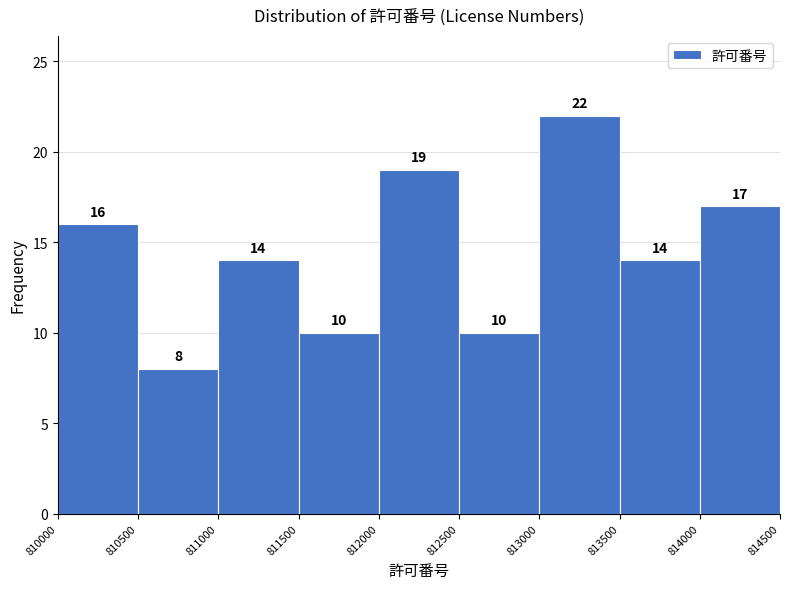

How tall is the bar that spans 810000 to 810500 on the x-axis?

16